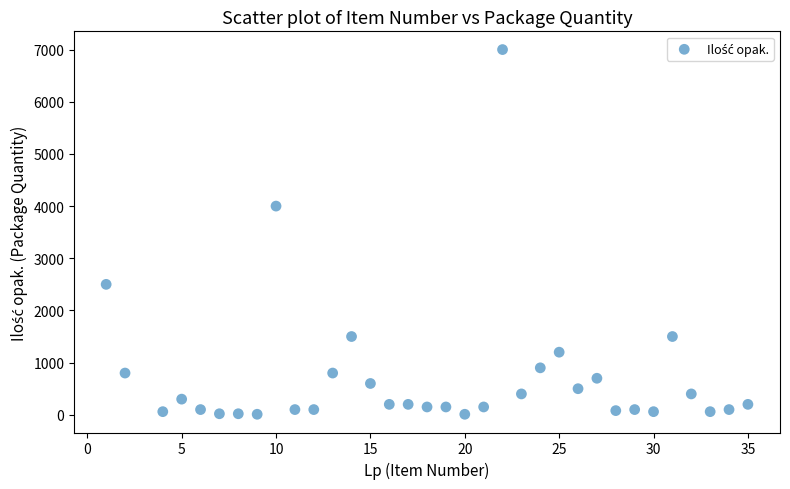

What is the range of Y values (max minus min)?

6990